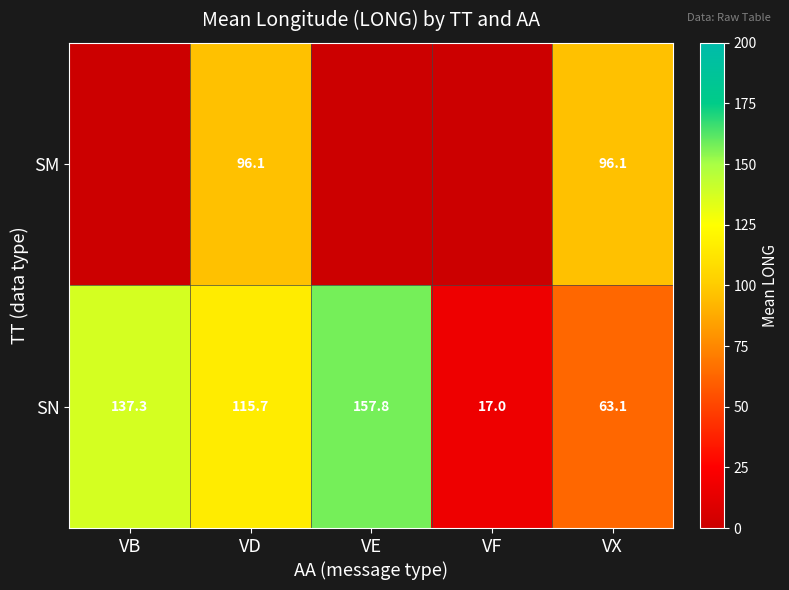

How many values in the SN series are below 115?

2